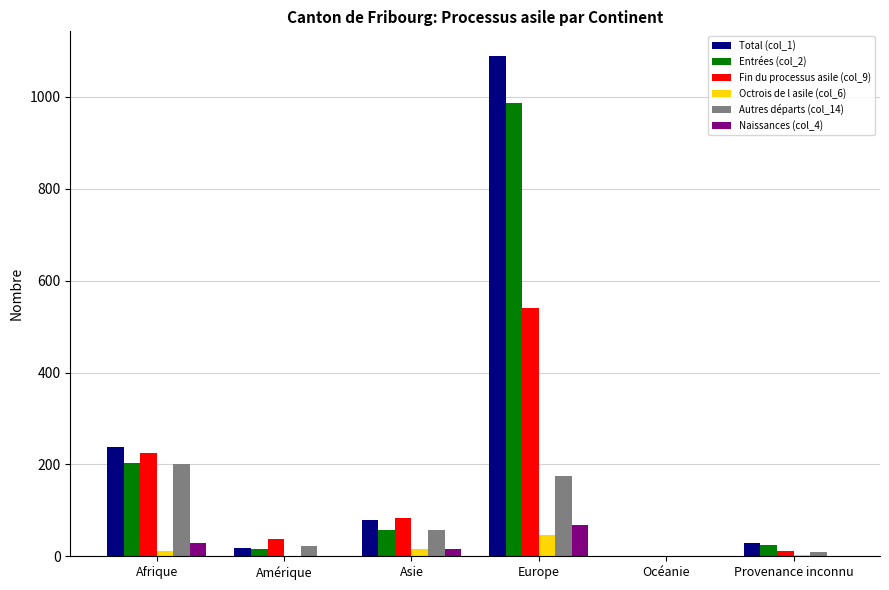

What is the greatest value displayed?

1088